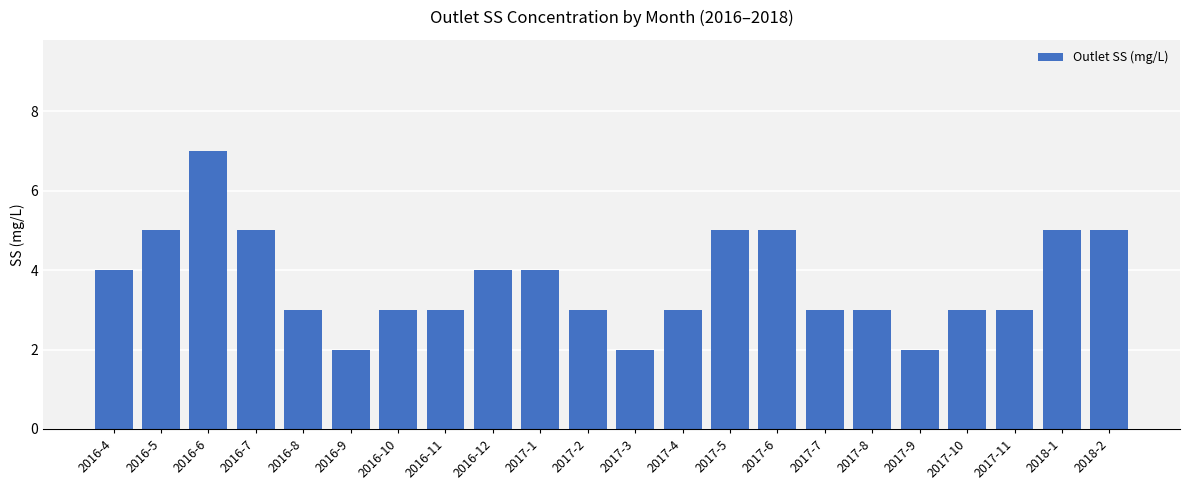

How many distinct data groups are displayed?

1